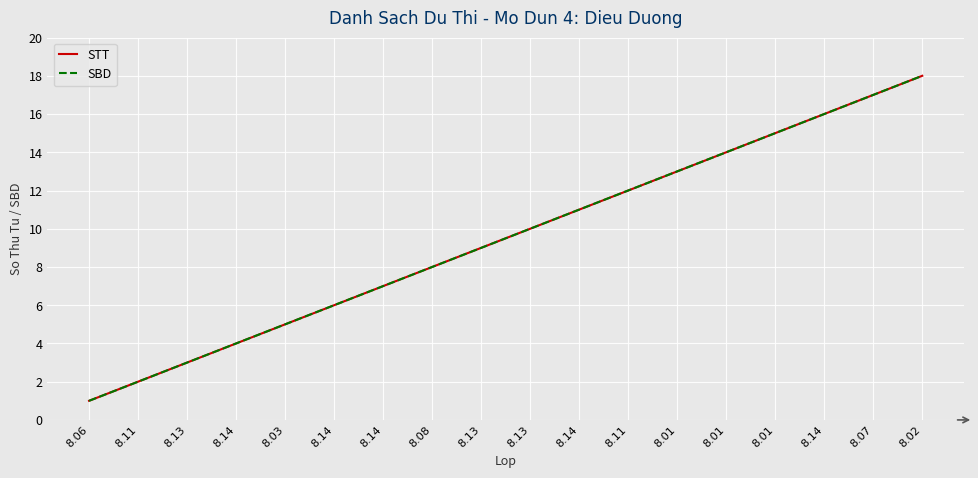

Does the chart display data point markers on the line(s)?

No